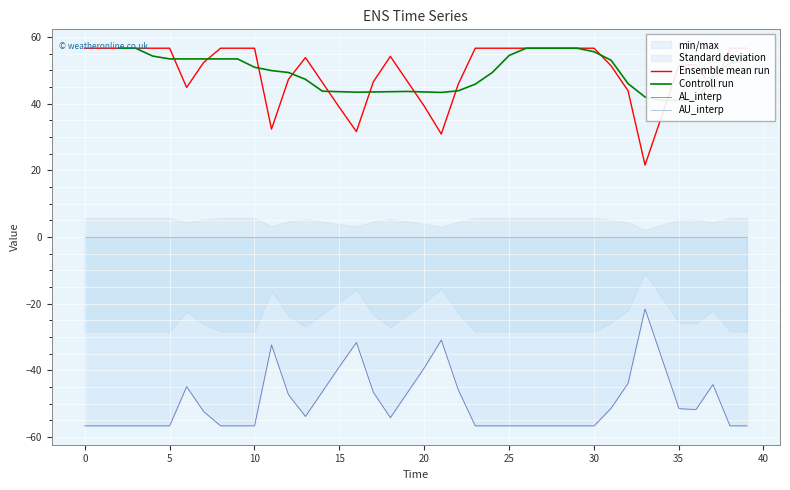

True or false: Controll run has a value of 27.7 at 40.

False